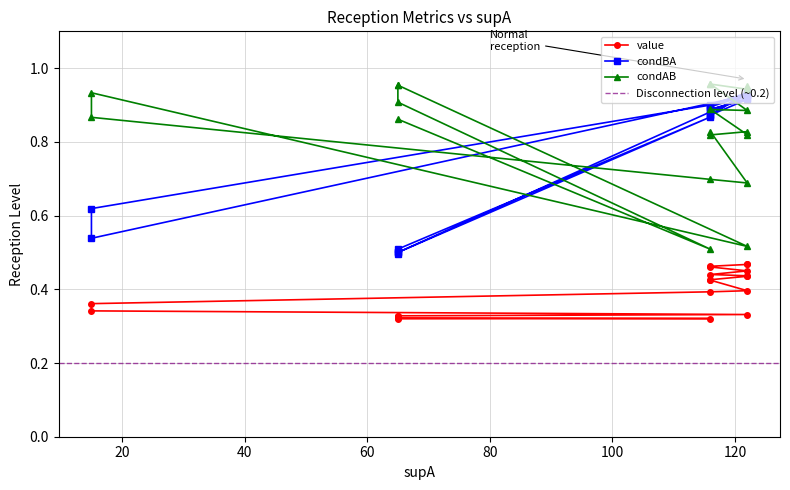

True or false: condBA and value intersect in this chart.

False